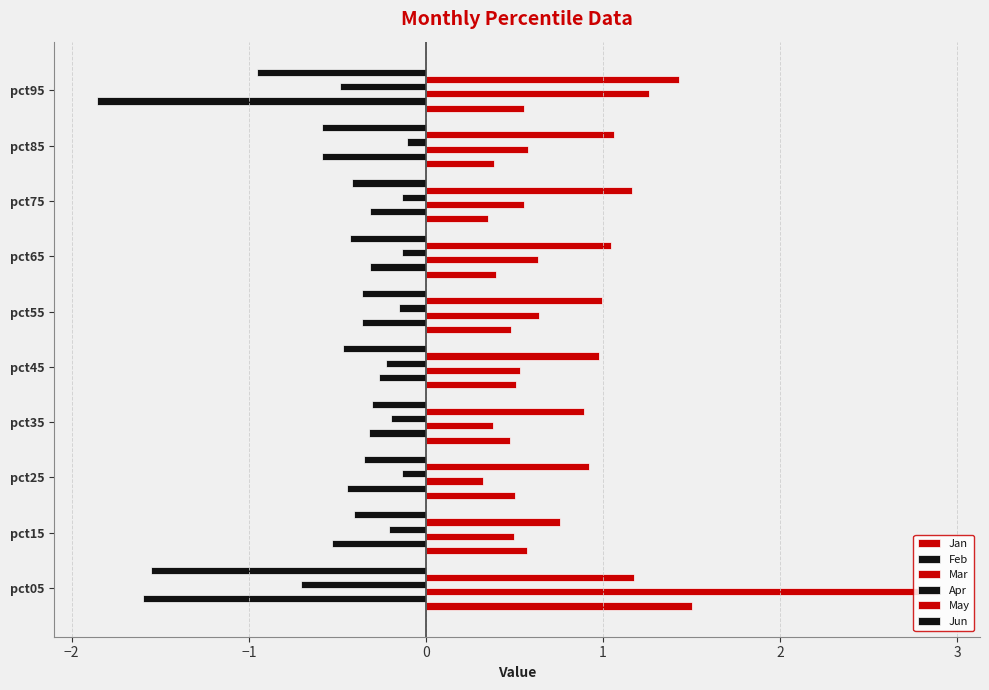

Count the number of data series in this chart.

6